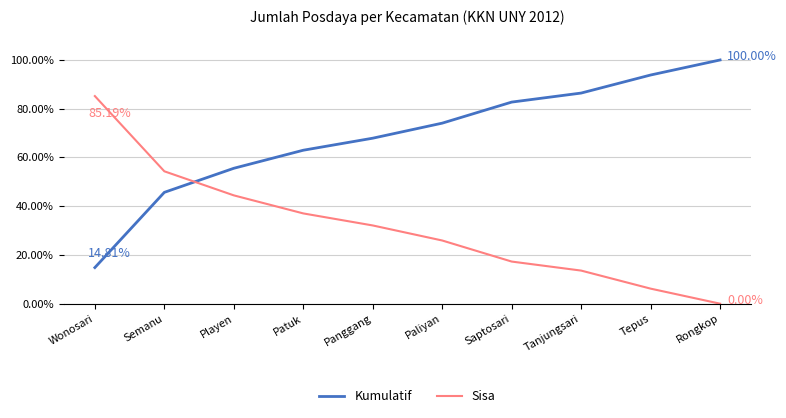

True or false: Sisa has more than 2 points higher than both neighbors.

False